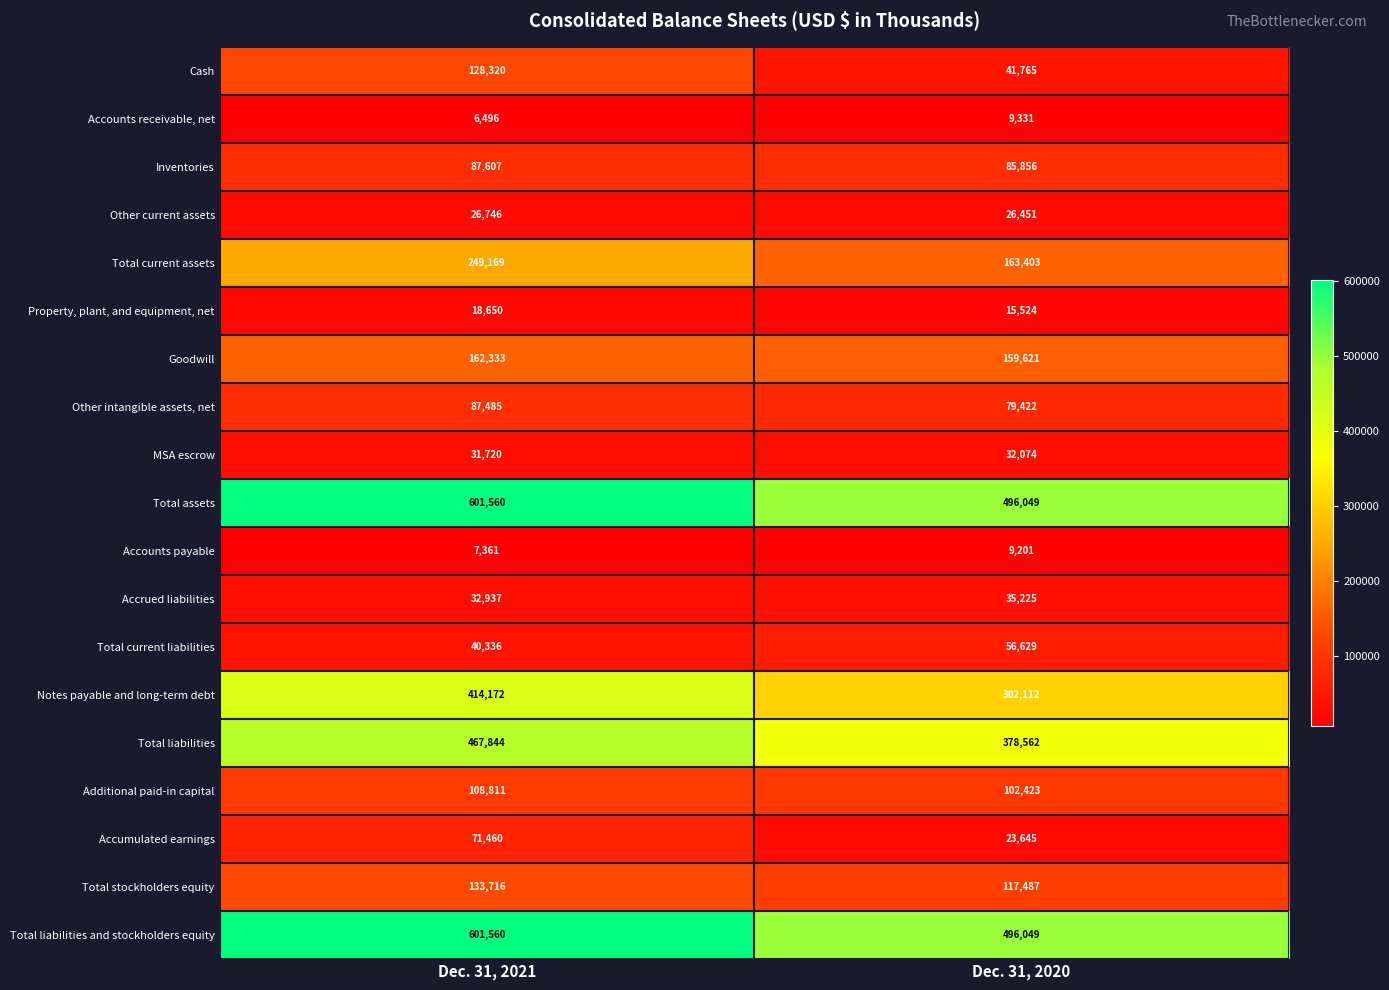

How many data points does each series have?

2